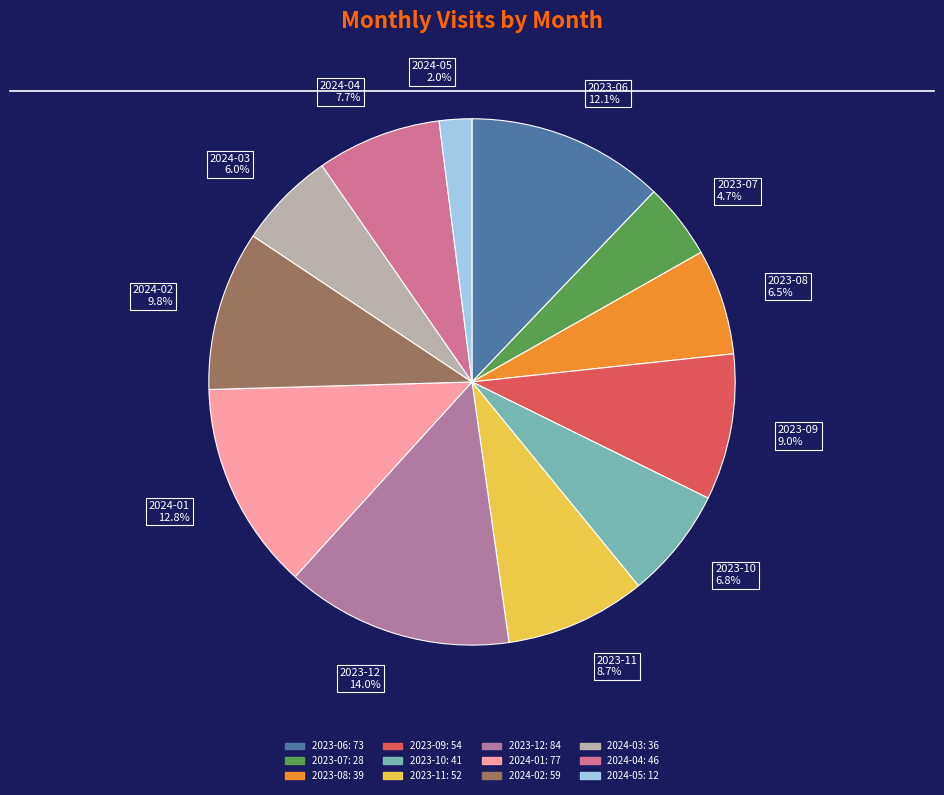

How many slices are in this pie chart?

12